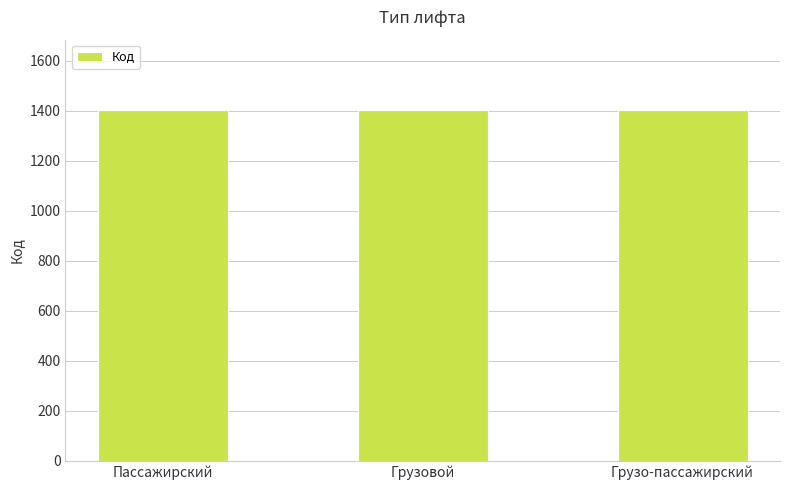

What is the ratio of the value at Пассажирский to the value at Грузовой?

1.0